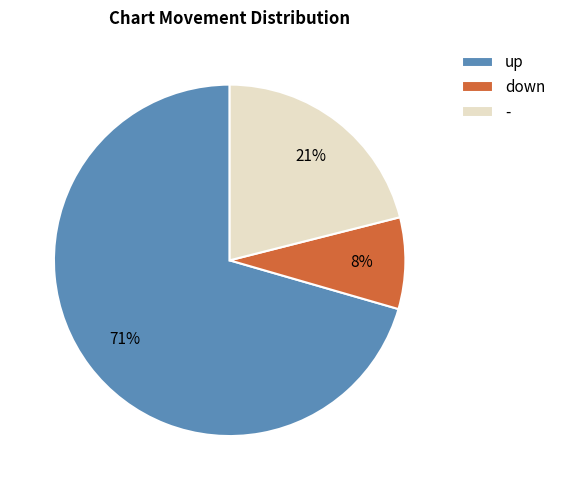

True or false: - accounts for 21% of the total.

True